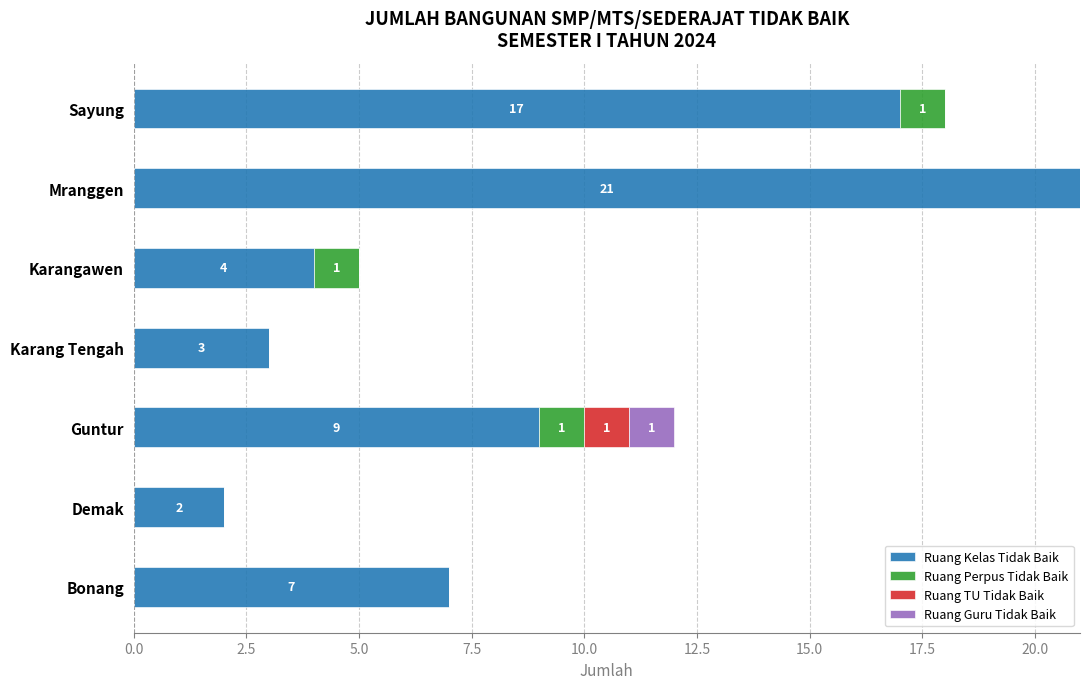

At which label does Ruang Kelas Tidak Baik reach its peak?

Mranggen